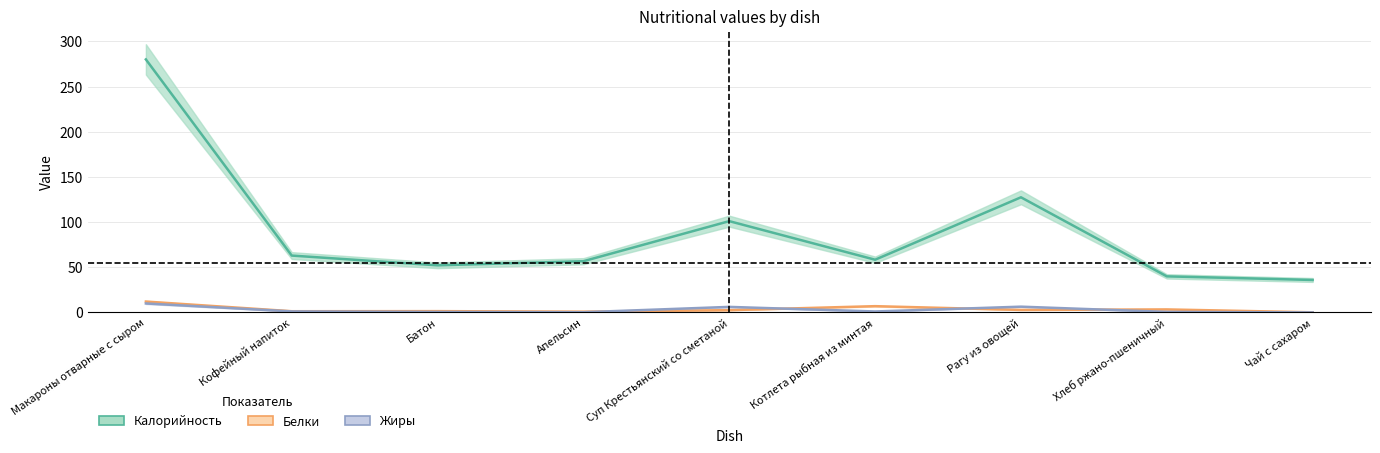

Reading right to left, transcribe all the data shown in this chart.

Калорийность: 36.0	40.0	127.5	58.4	101.1	56.8	52.2	63.0	280.1
Белки: 0.2	3.4	2.9	7.0	2.6	0.9	1.5	1.4	12.1
Жиры: 0.1	0.7	6.5	1.1	6.2	0.3	0.6	1.2	10.0